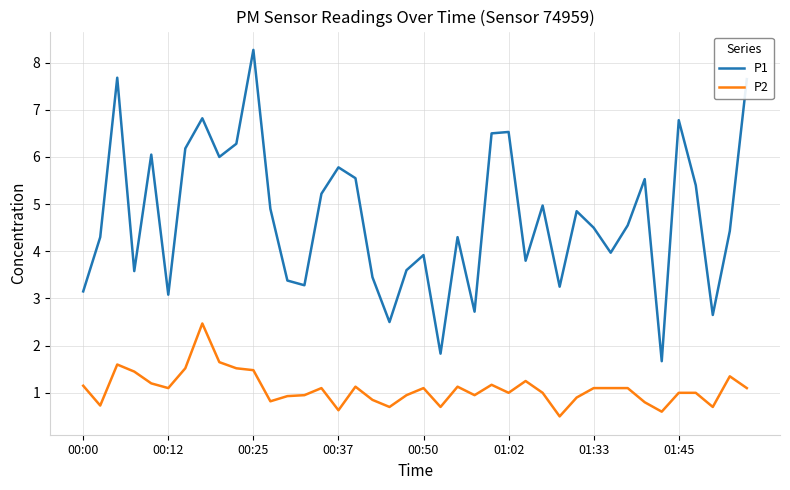

True or false: P1 and P2 cross at least once.

False